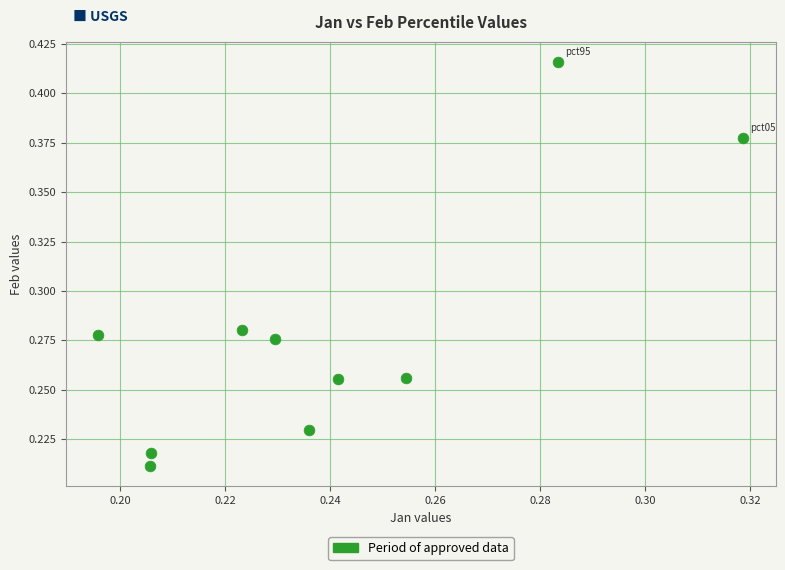

Count the number of points in this scatter plot.

10